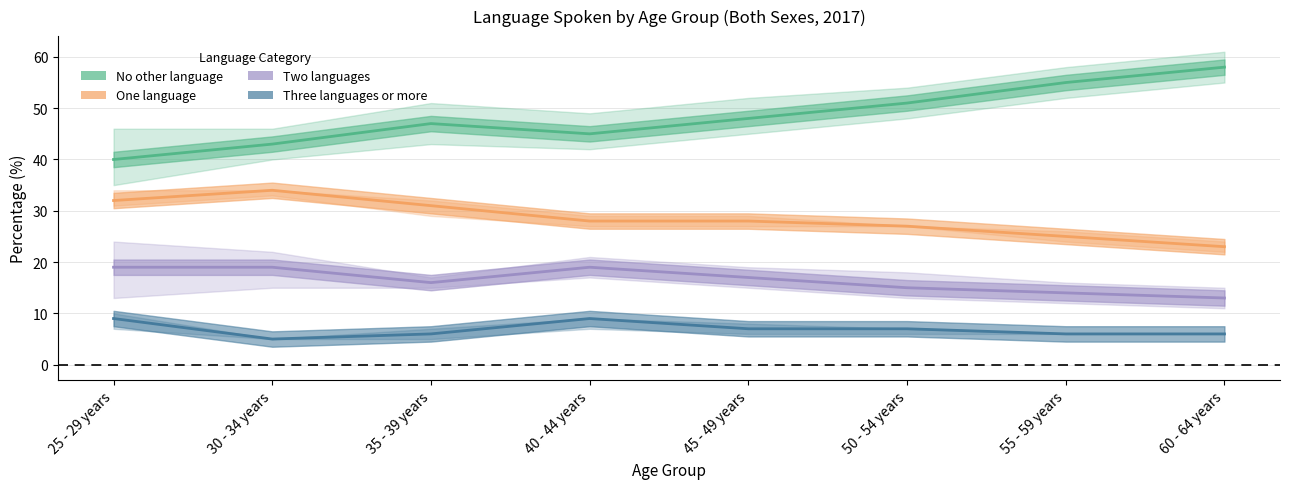

What is the total value across all series at 60 - 64 years?

100